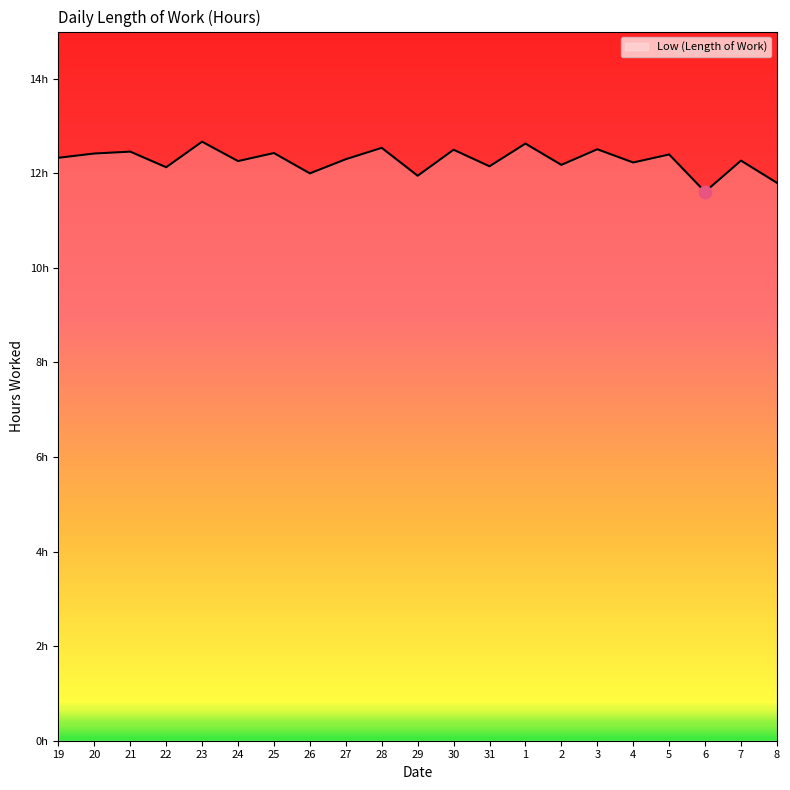

What is the change in value from 26 to 8?

-0.2